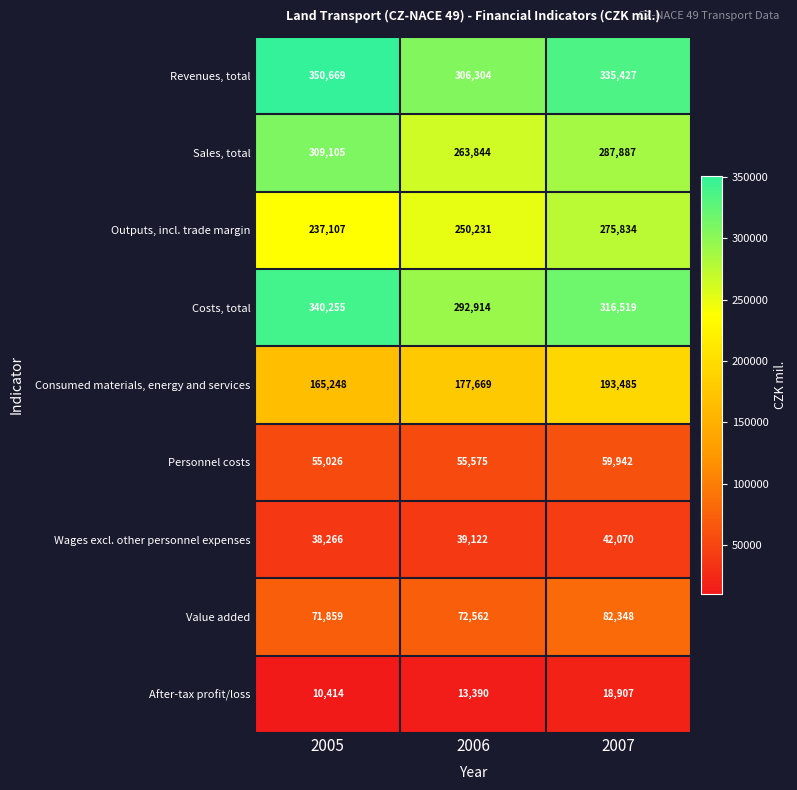

What is the difference between the highest and lowest values at 2007?

316520